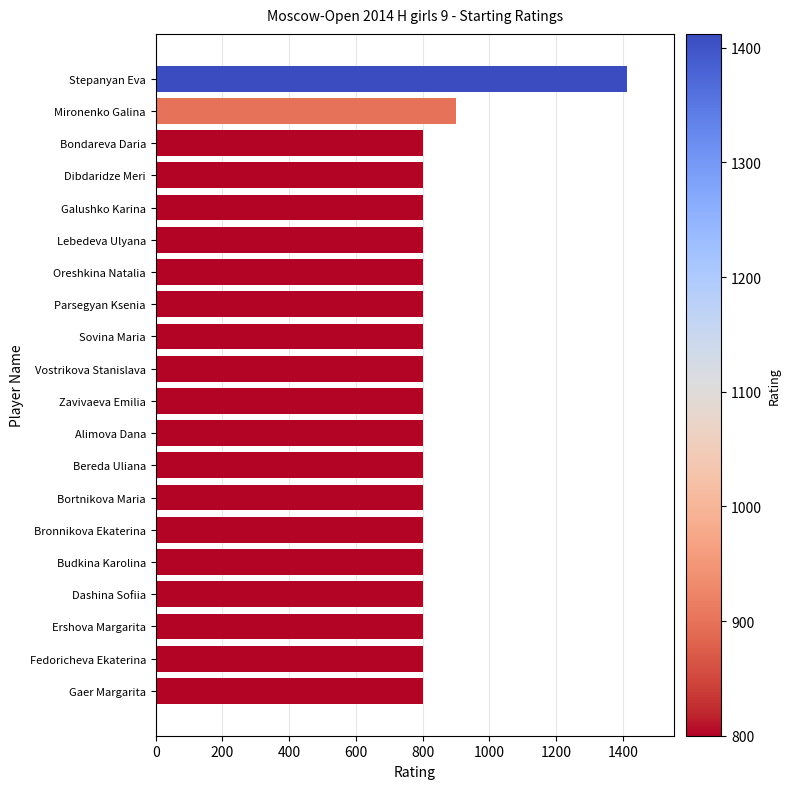

How many data points are above 800?

2